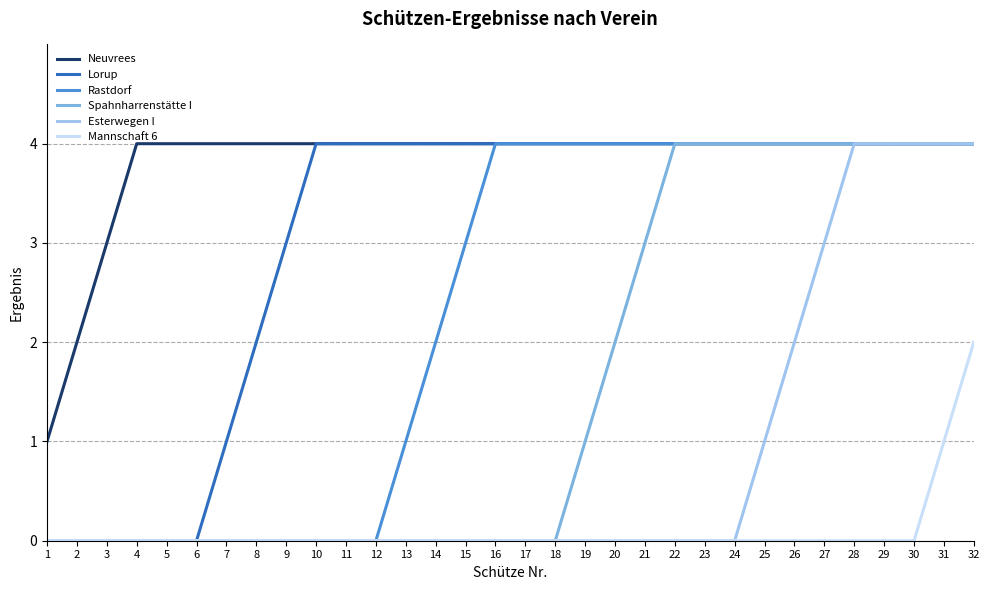

True or false: Esterwegen I has a value of 2 at 3.

False